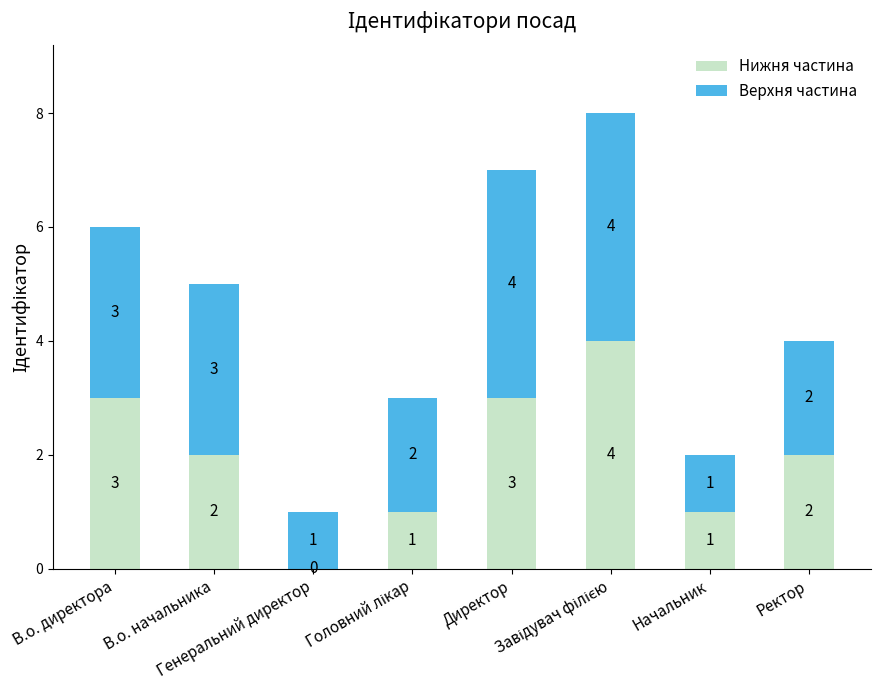

What is the highest value of the Нижня частина series?

4